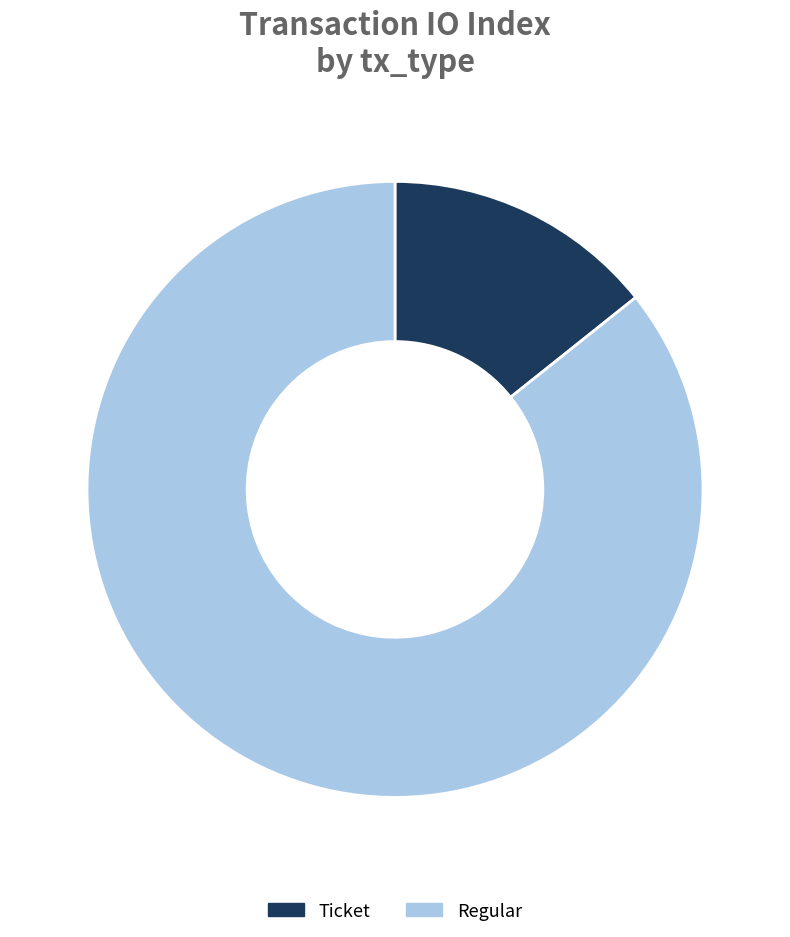

How many segments does this pie chart have?

2